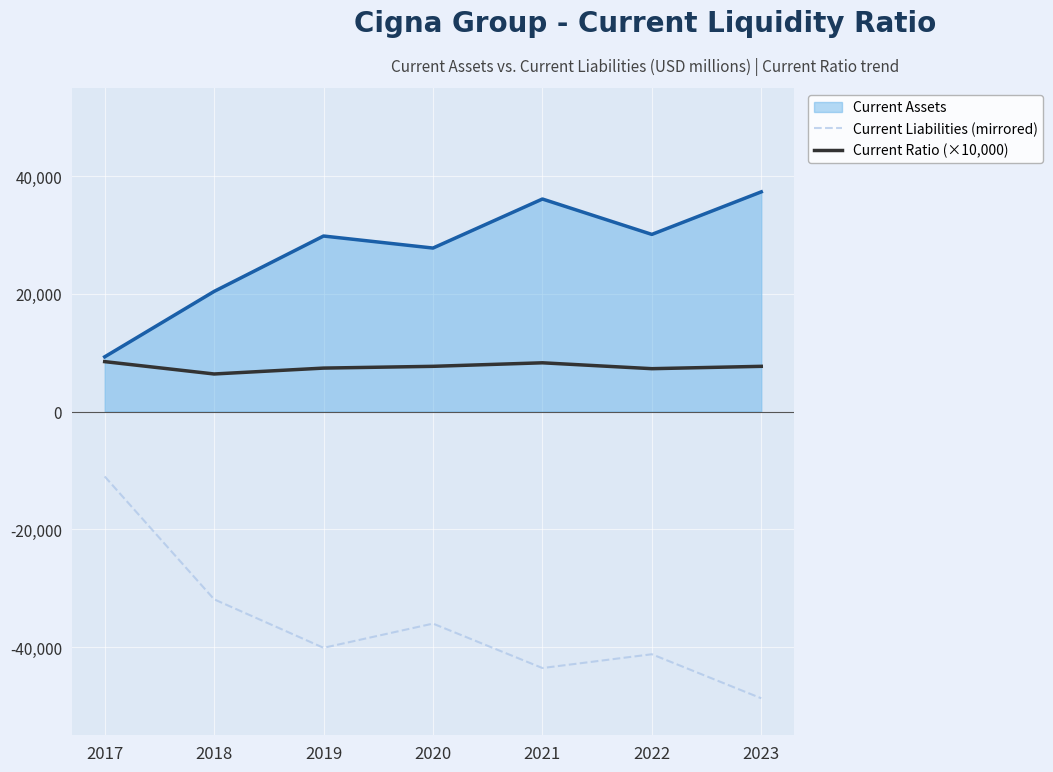

Which series has the largest total across all categories?

Current Assets